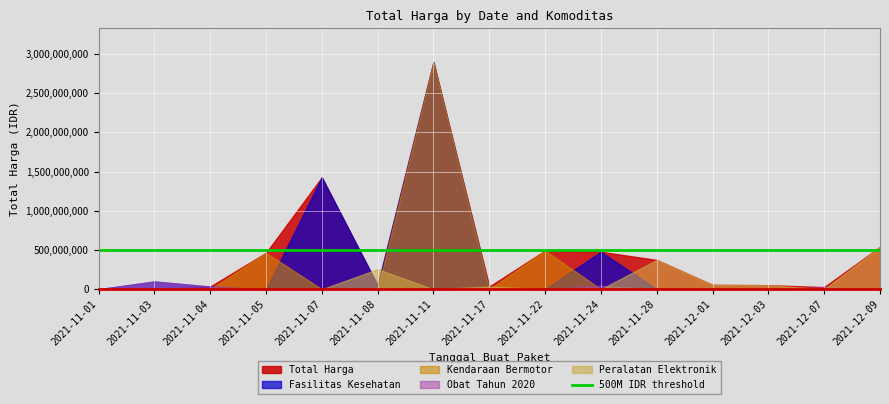

What is the label of the 8th point from the left?

2021-11-17